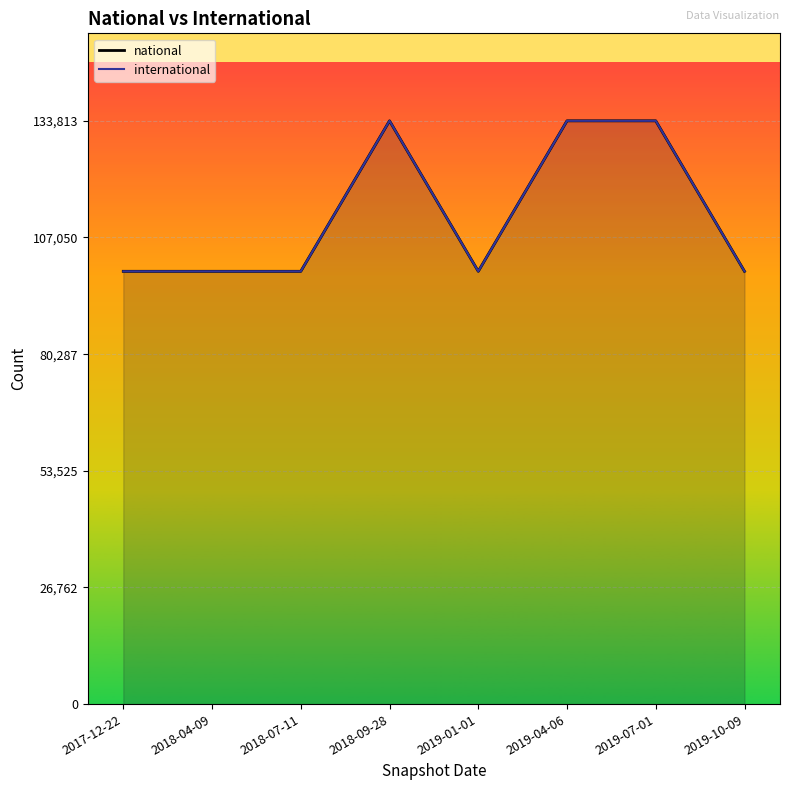

List the labels in order of value, largest first.

2018-09-28, 2019-04-06, 2019-07-01, 2017-12-22, 2018-04-09, 2018-07-11, 2019-01-01, 2019-10-09